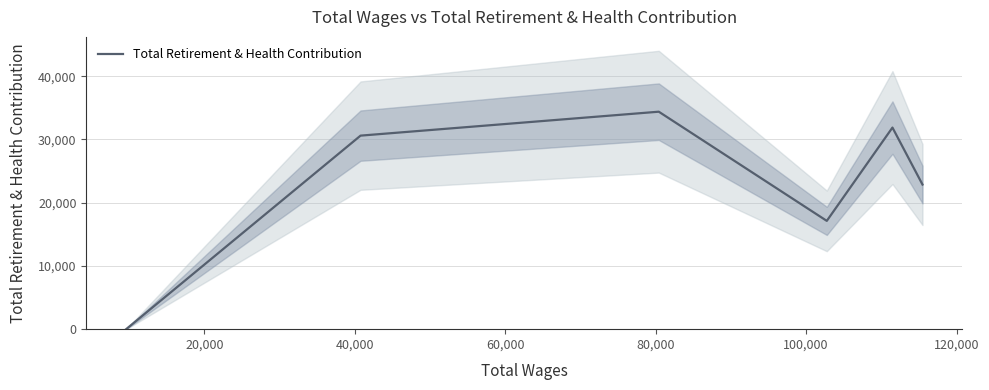

What is the highest value of the Total Retirement & Health Contribution series?

34383